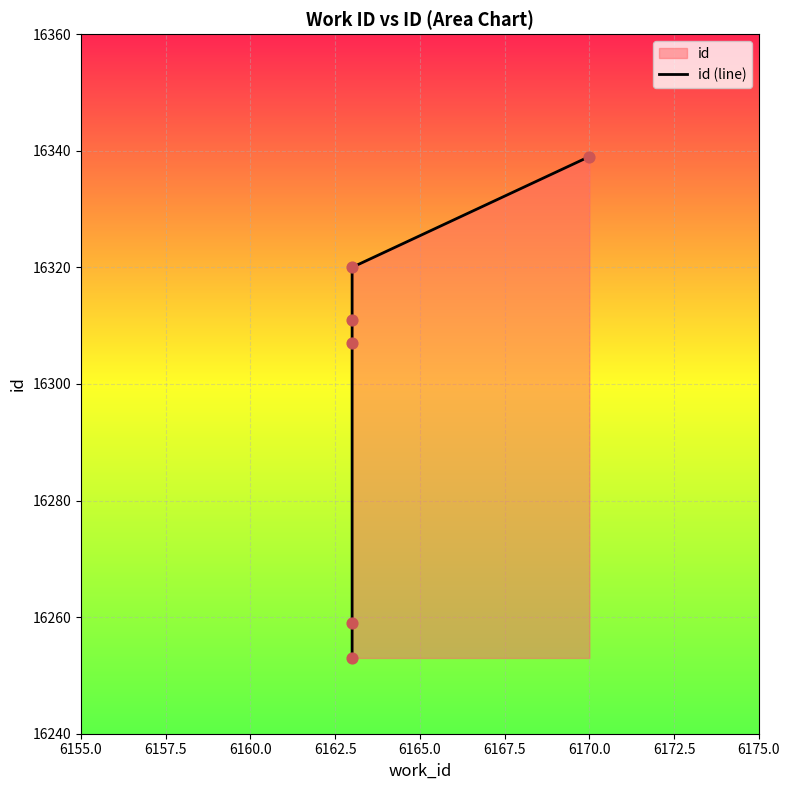

Between 6165.0 and 6160.0, which is larger?

6165.0